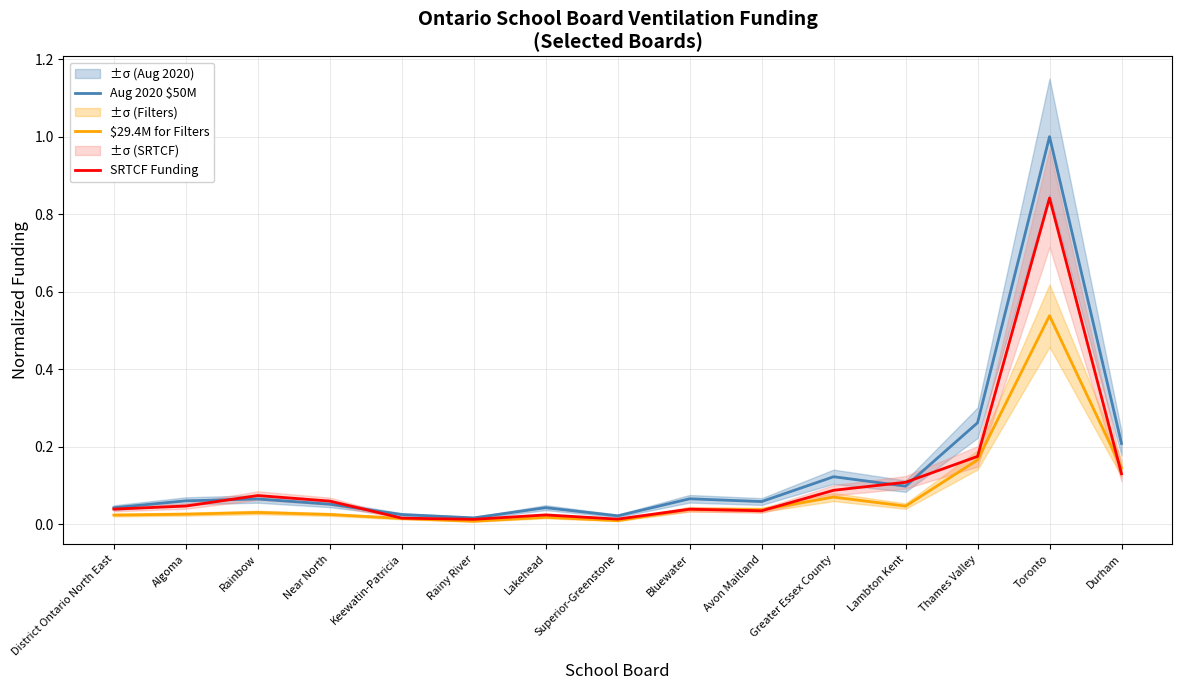

True or false: SRTCF Funding has a value of 0.0 at Algoma.

True